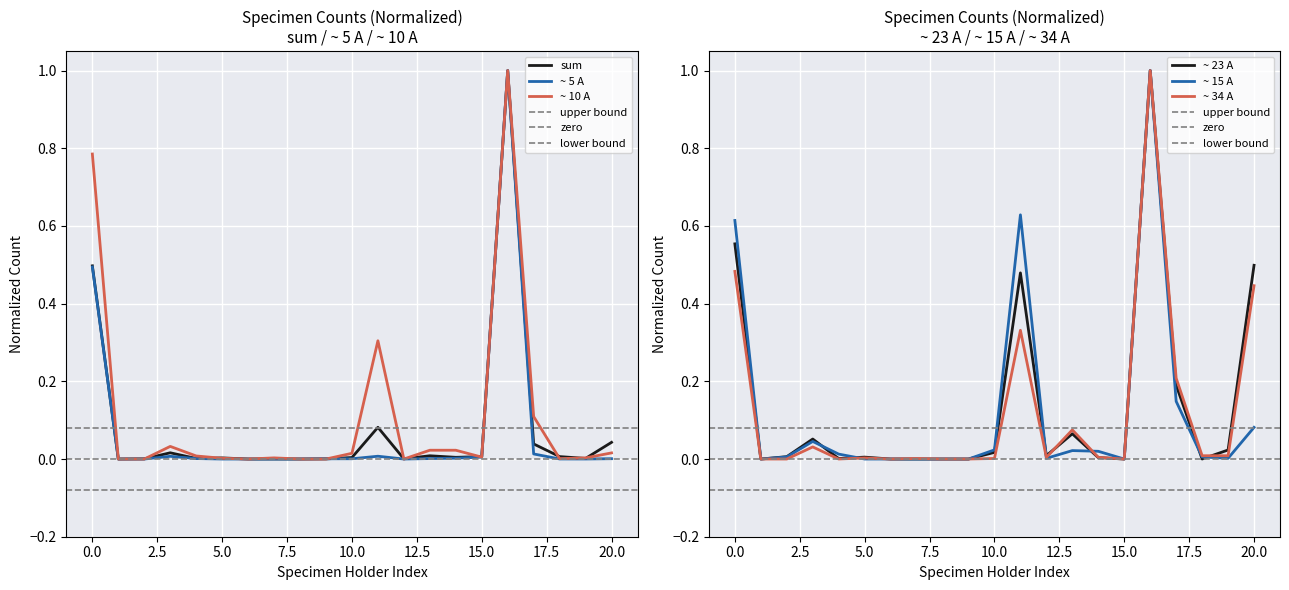

True or false: ~ 5 A has a value of 0.0 at 10.0.

True